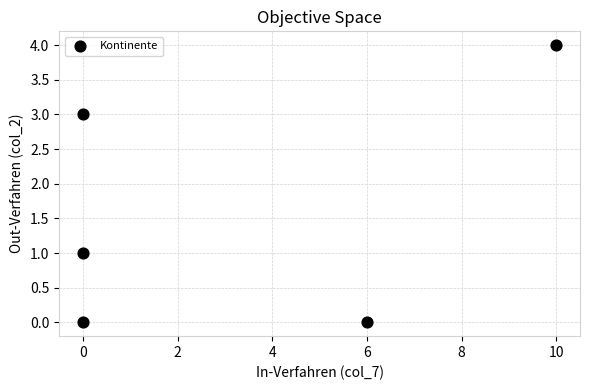

What is the average X value?

3